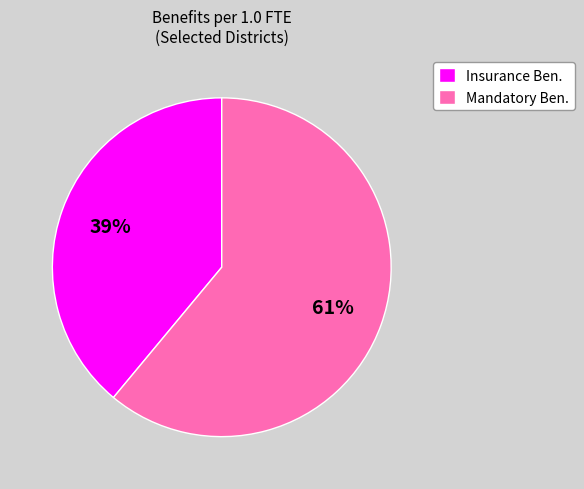

Rank the categories by value from highest to lowest.

Mandatory Ben., Insurance Ben.